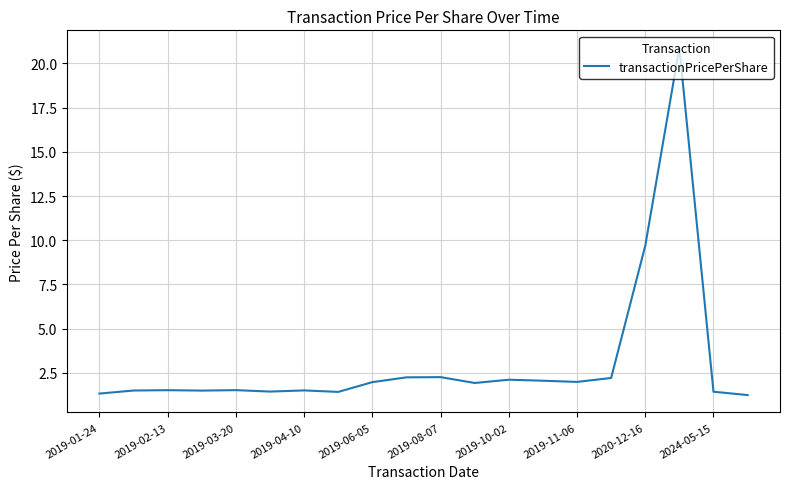

What is the smallest value displayed?

1.2